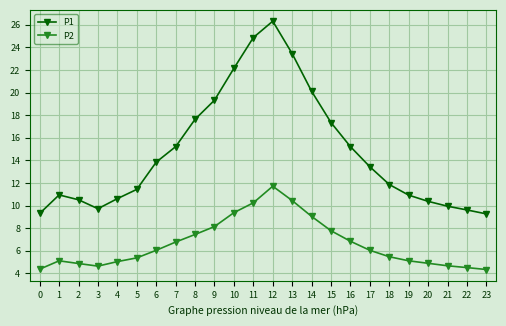

Which category has the highest value in the P2 series?

12